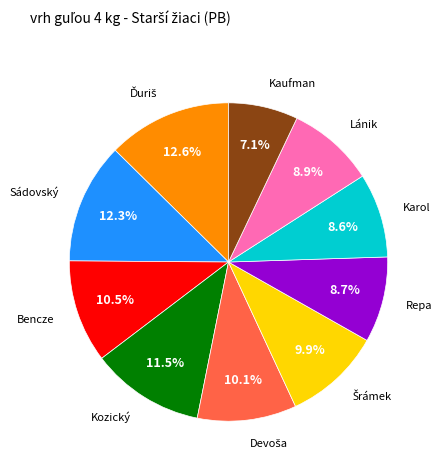

Does any single category account for the majority?

No